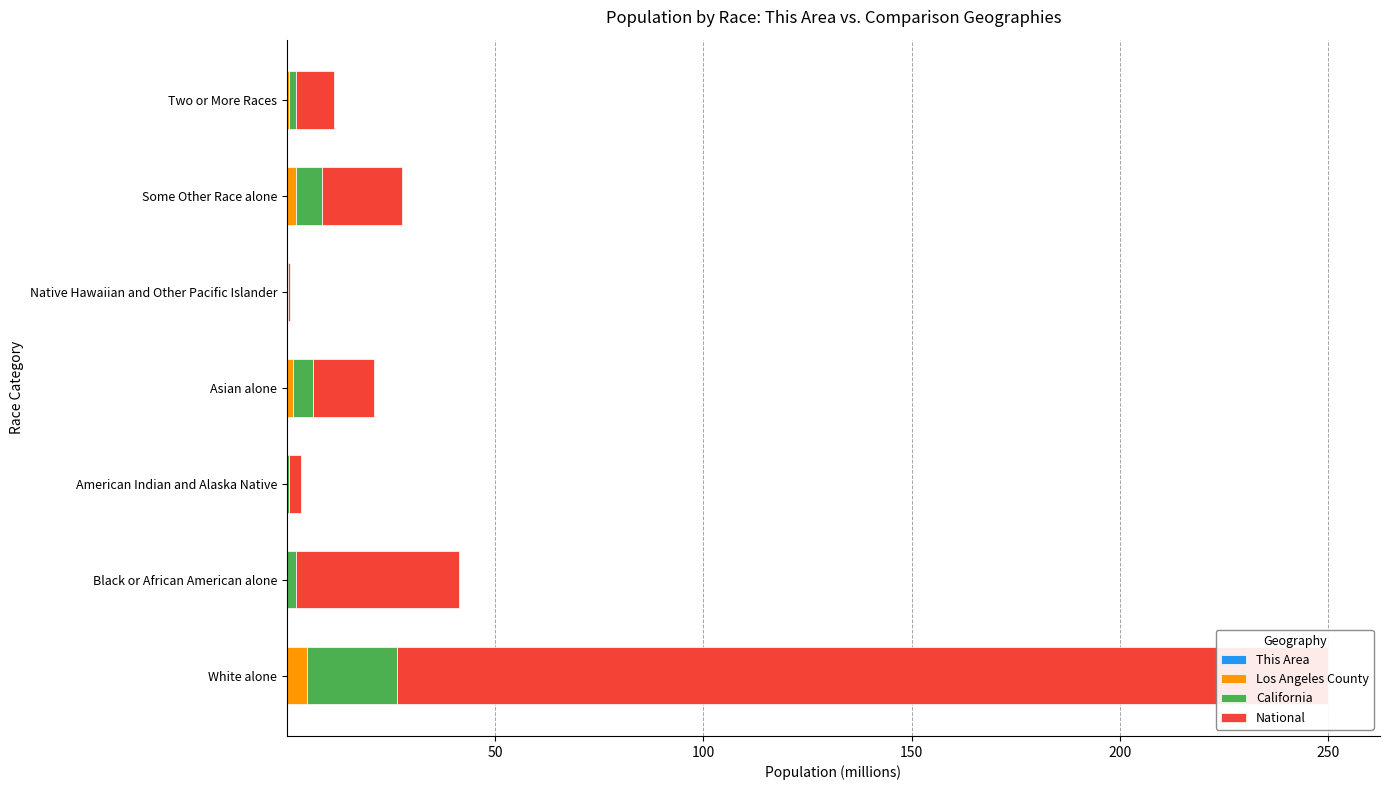

The This Area series shows 0.0 at 0. True or false?

True